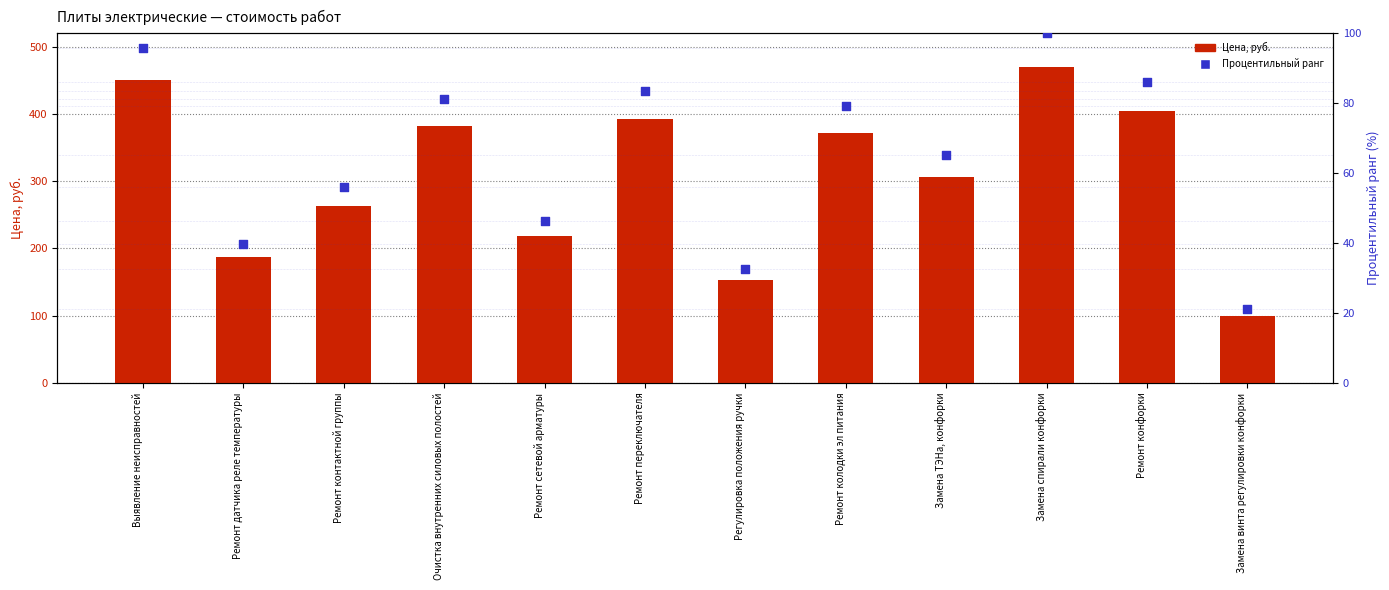

What is the total value across all series at Замена винта регулировки конфорки?

120.1